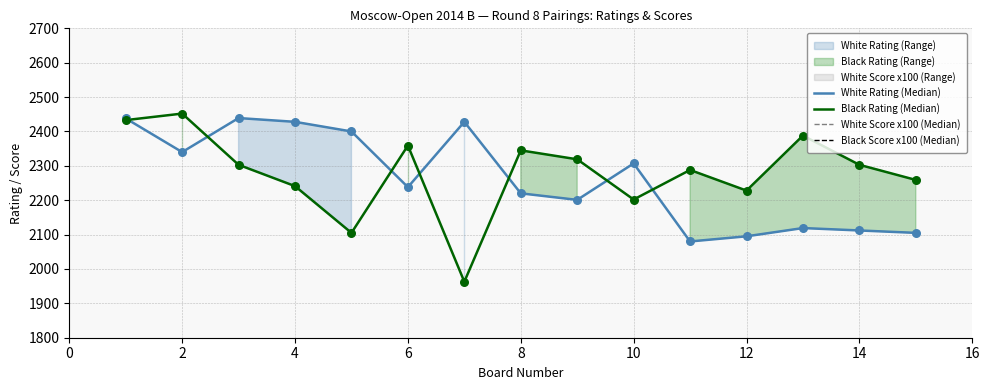

Which series has the widest spread of Y values?

Black Rating (Median)